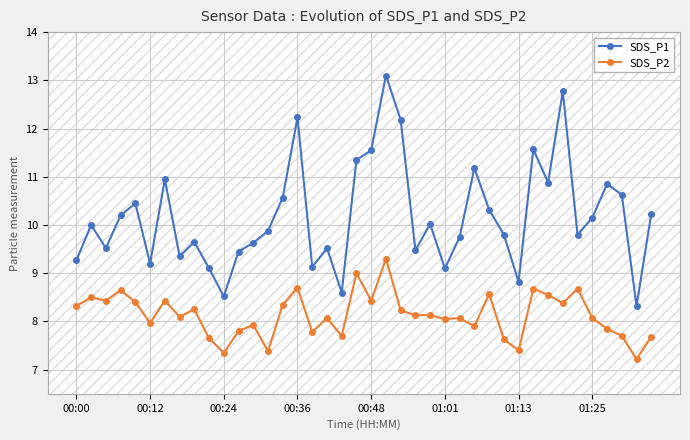

What is the value of the SDS_P2 point at the 4th from the left?

8.7